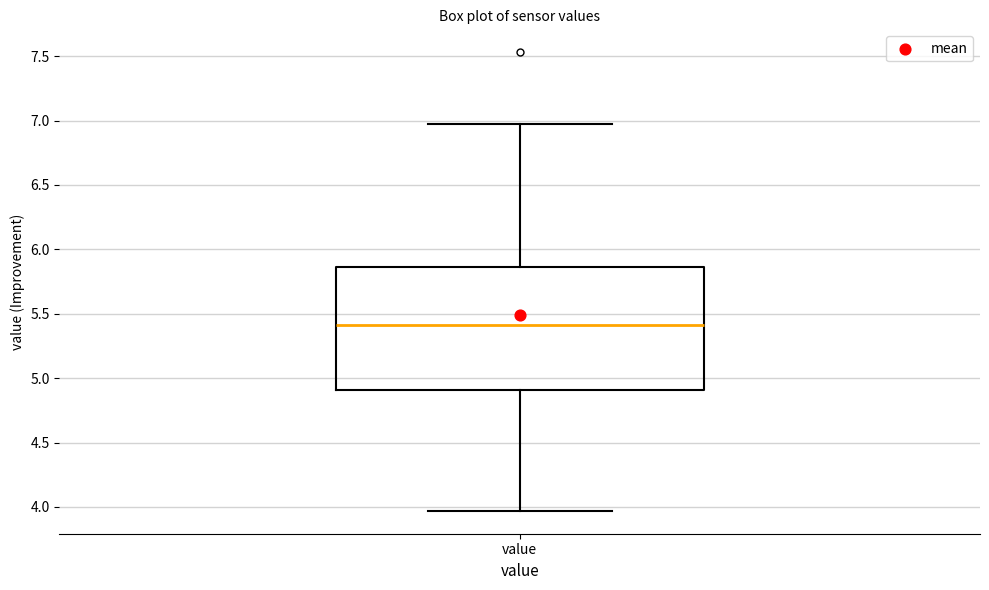

Read this box plot against the y-axis: the position of the median line, the range covered by the box, and the ends of both whiskers. The values are not printed on the chart, so give them approximately, as read against the axis.

median 5.40, box 4.90 to 5.85, whiskers 3.95 to 6.95